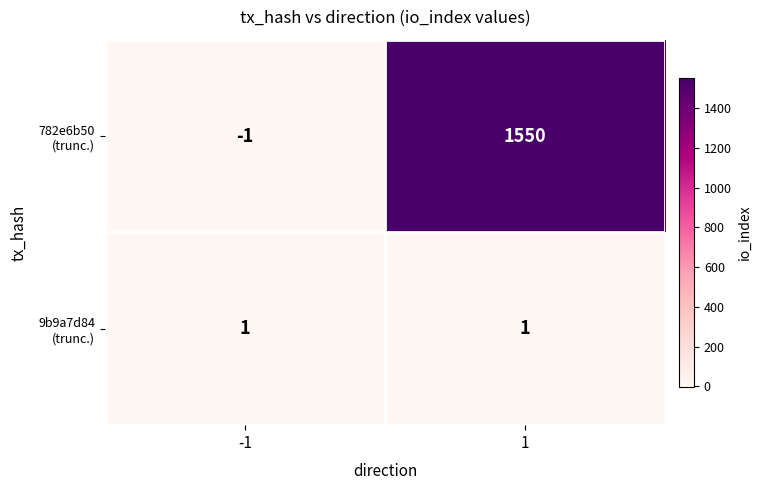

What is the greatest value displayed?

1550